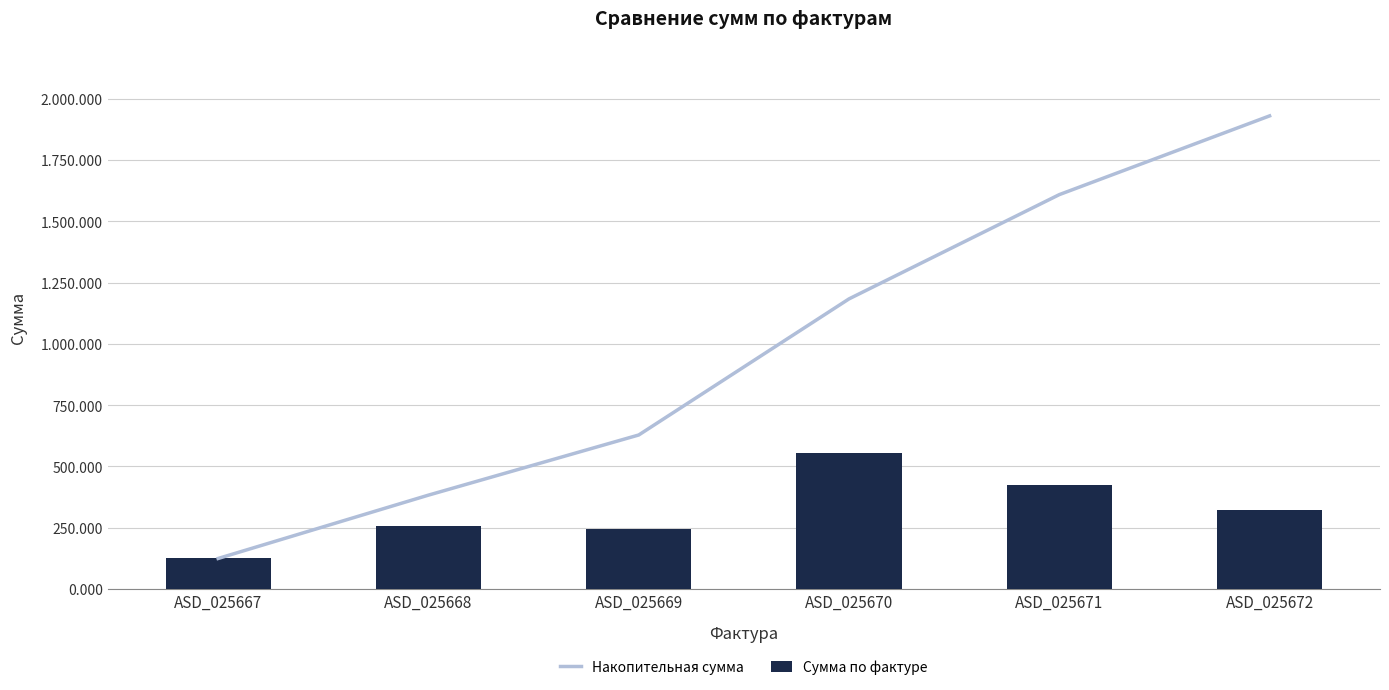

What is the minimum value for Накопительная сумма?

124.6